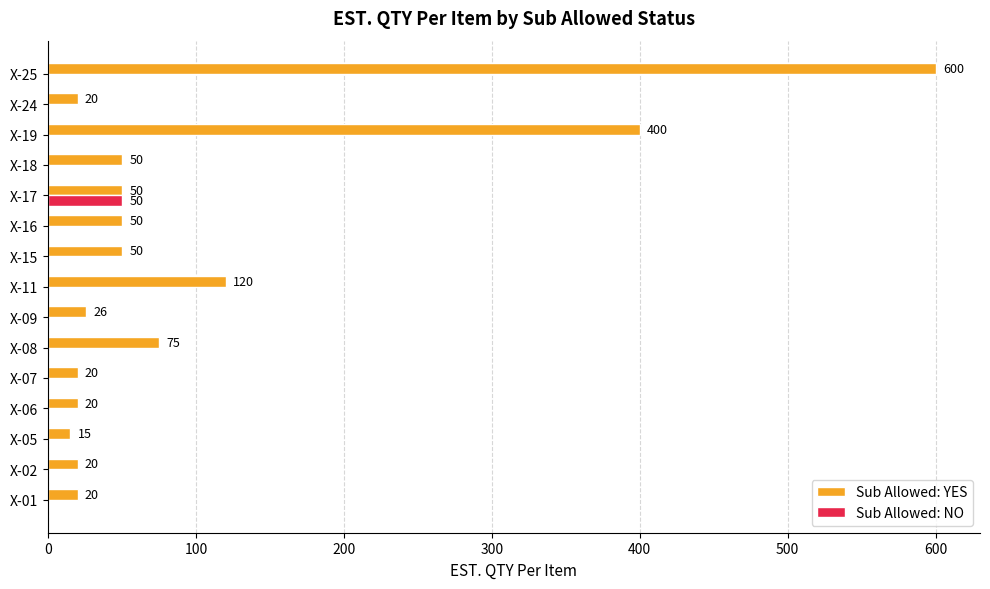

Which series has the largest range (max minus min)?

Sub Allowed: YES